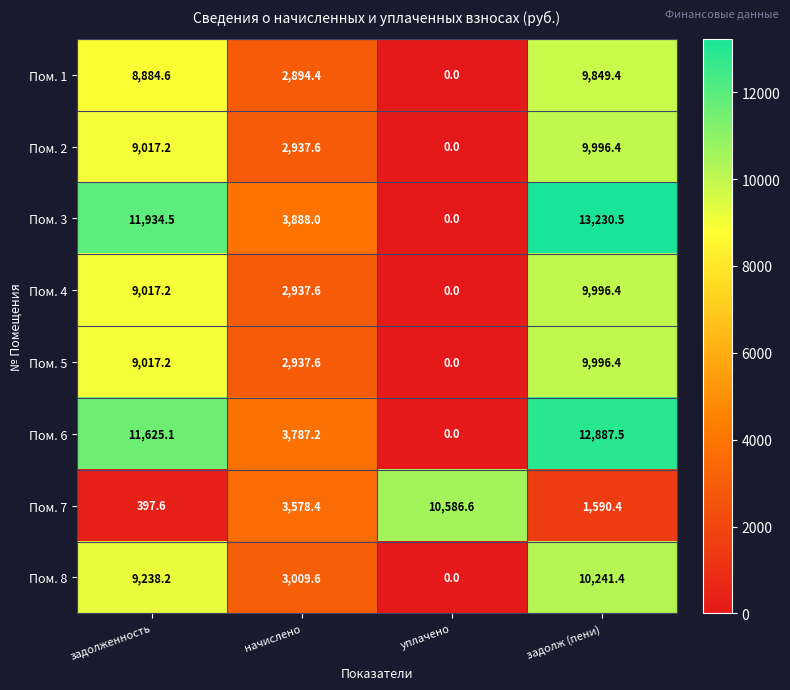

What is the sum of all Пом. 2 values?

21951.2